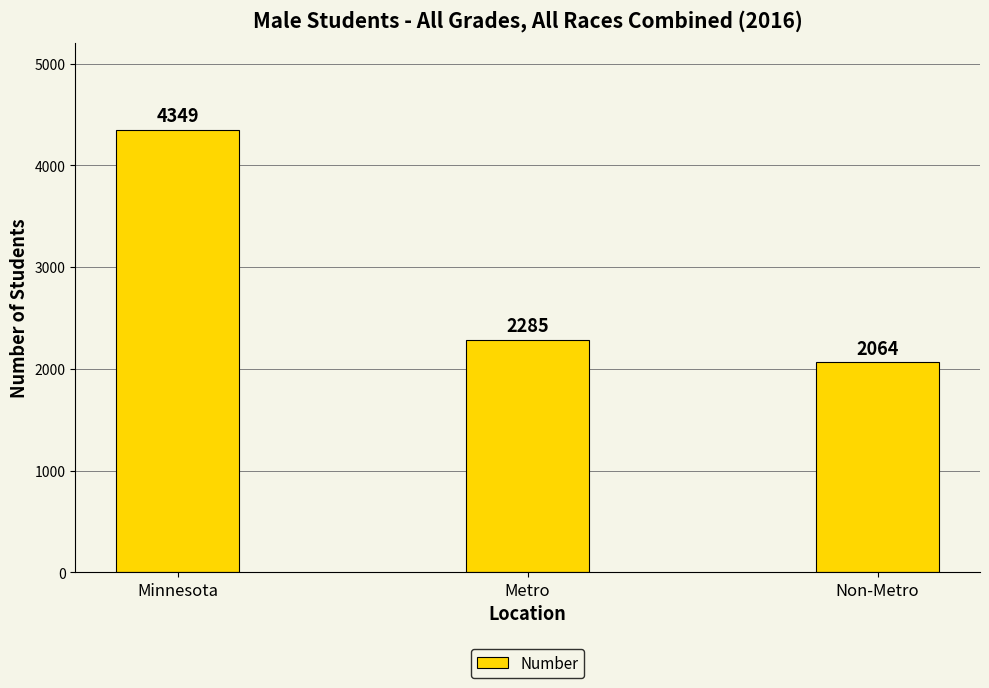

Where does the data first go above 2285?

Minnesota